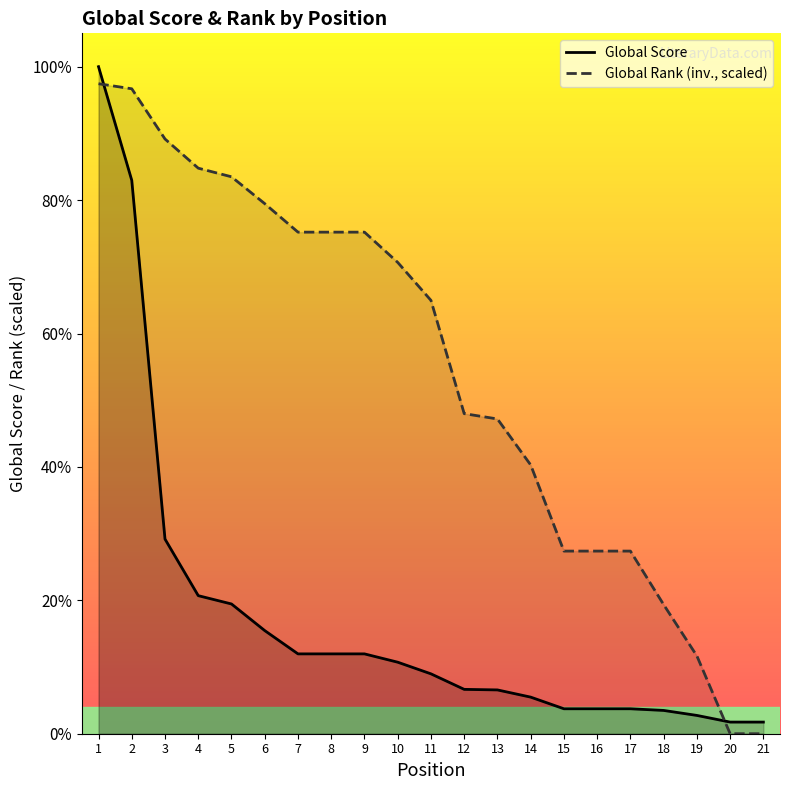

The value of Global Score at 14 is 96.9. True or false?

False